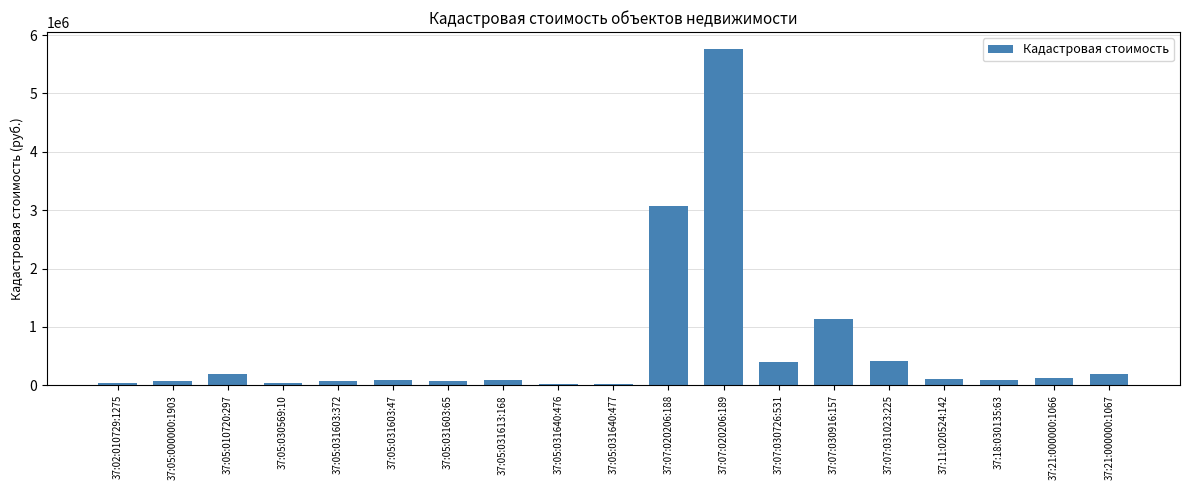

The value at 37:07:030726:531 is 401298.4. True or false?

True